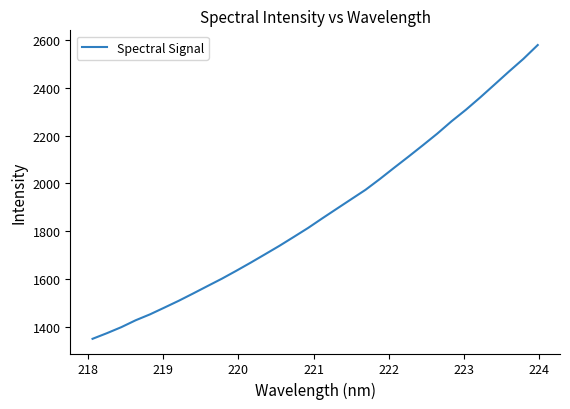

What is the greatest value displayed?

2577.5